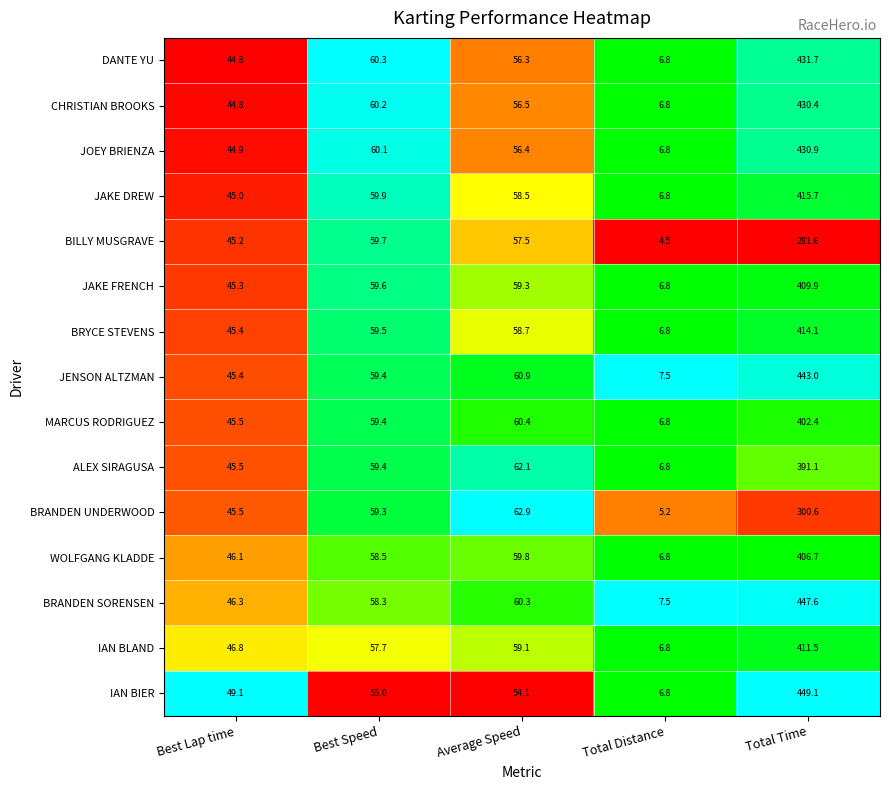

At which category is the sum across all series the highest?

Total Time